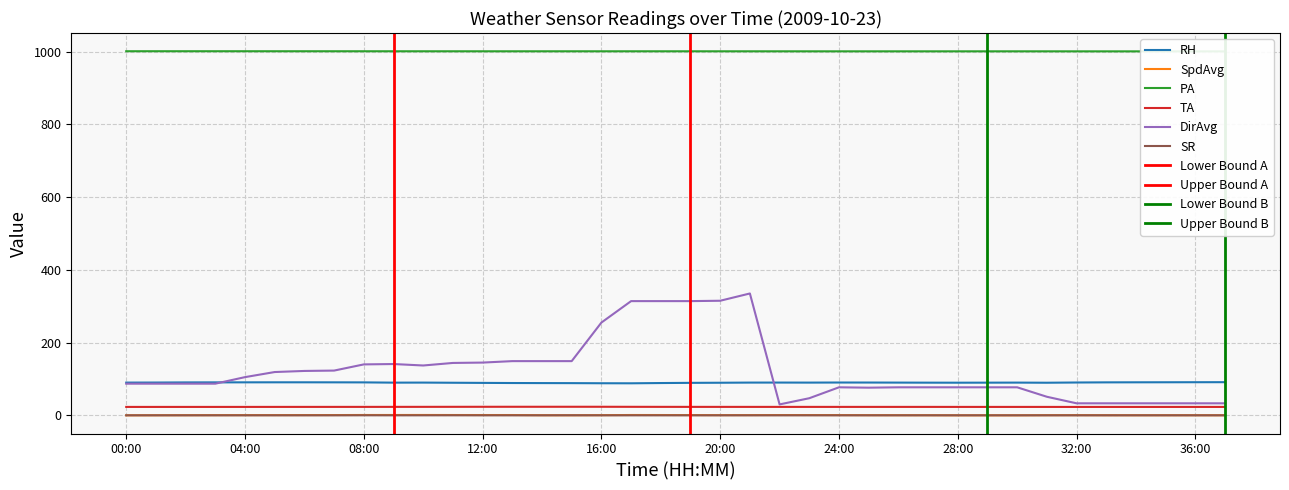

How many lines are shown in the chart?

6